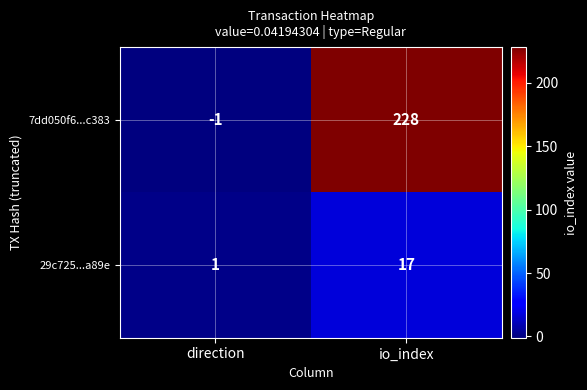

Is it true that 29c725...a89e equals 24 at io_index?

False